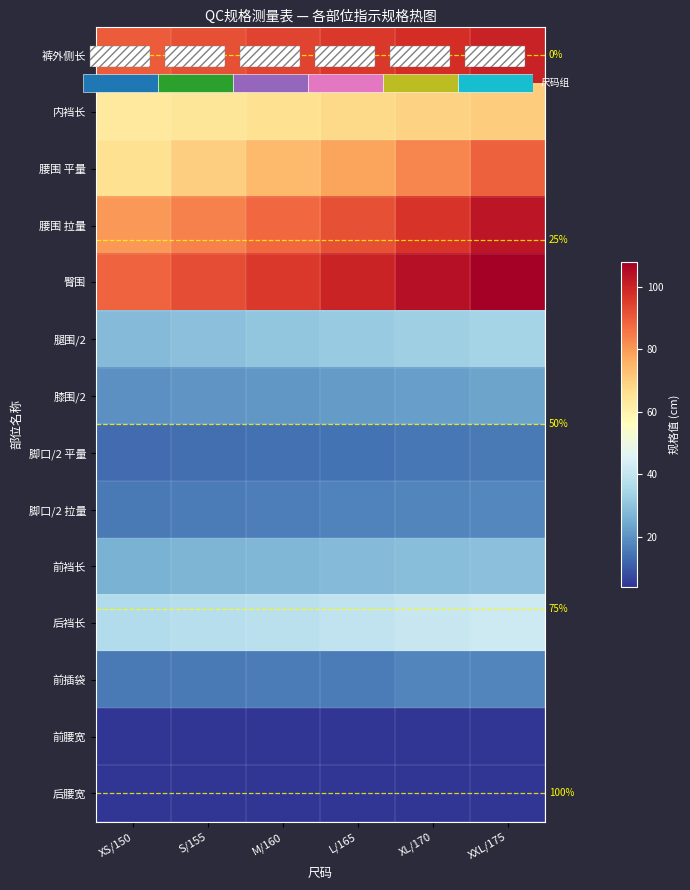

Is the value of 腰围 拉量 at M/160 greater than the value of 膝围/2 at XL/170?

Yes